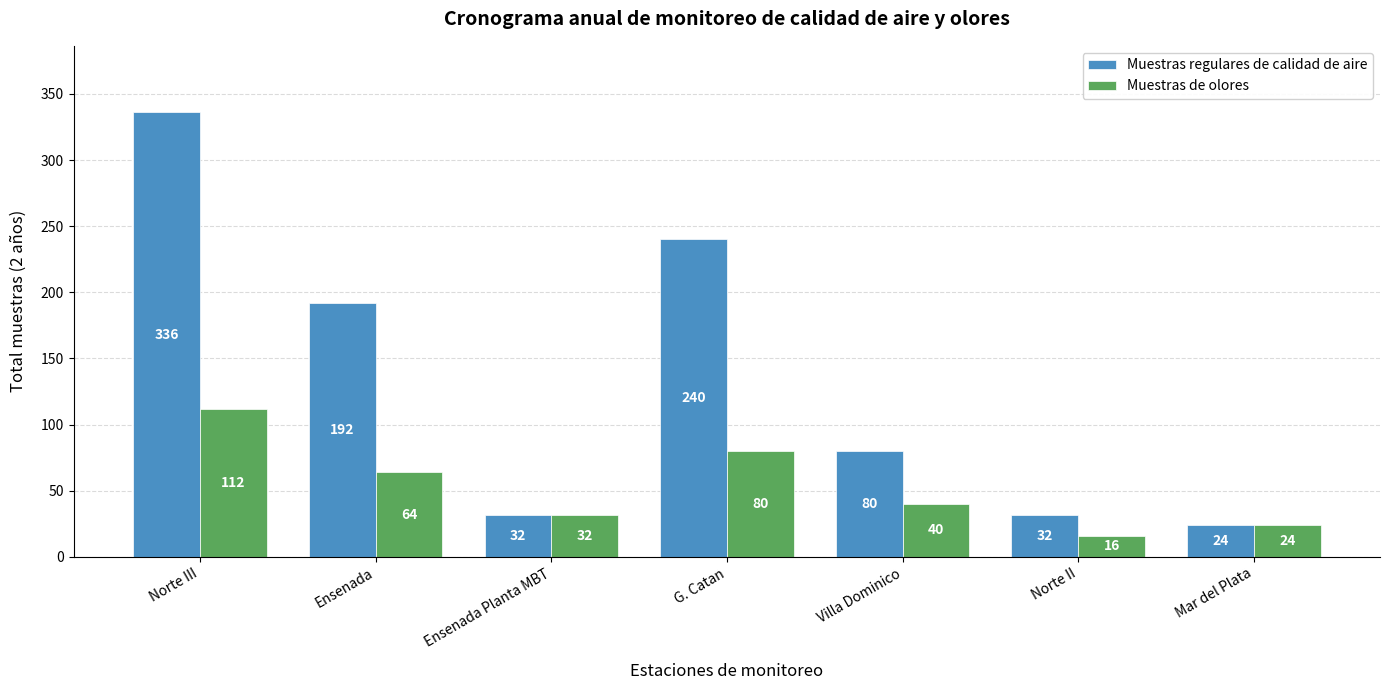

What is the highest value of the Muestras de olores series?

112